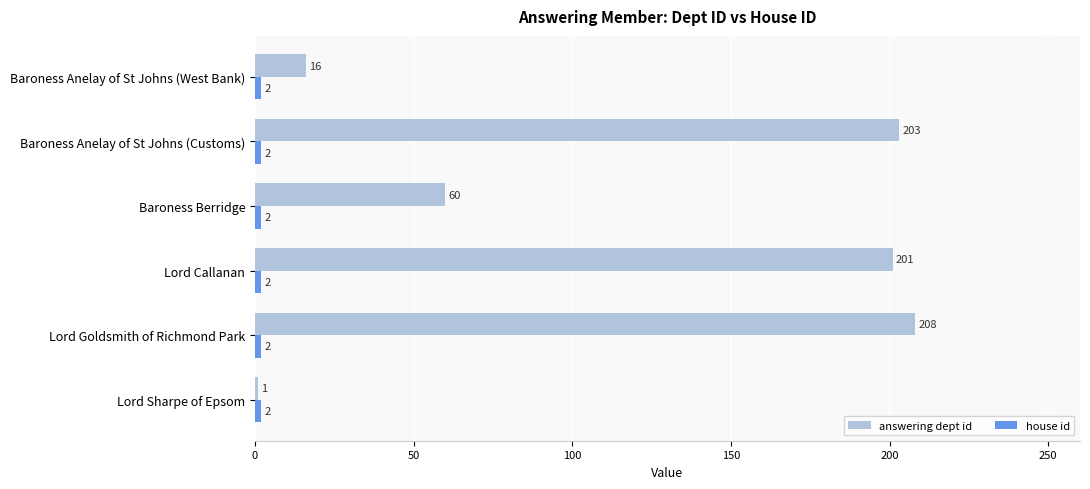

What is the total value across all series at Lord Callanan?

203